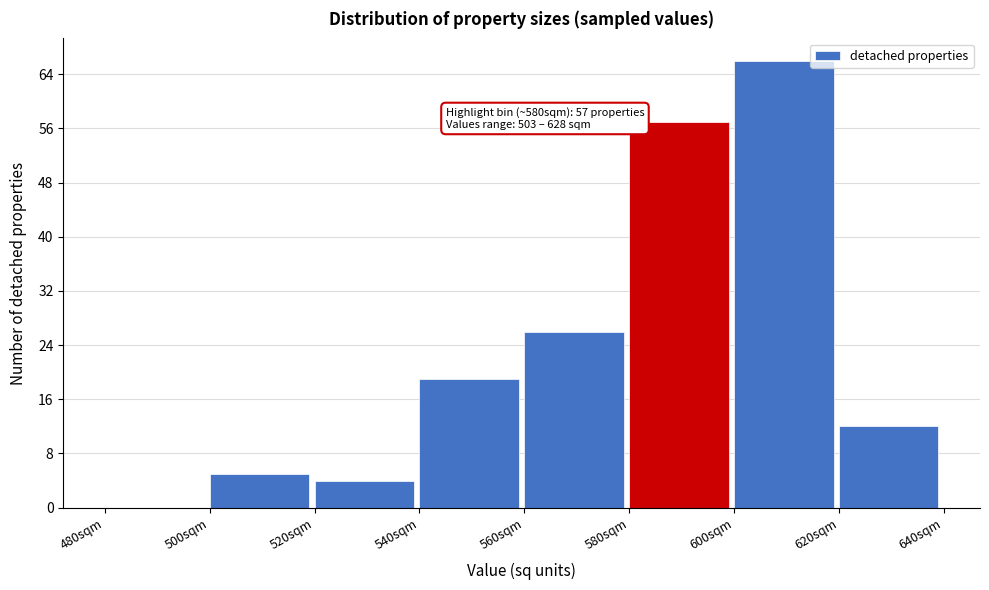

Over which range of the x-axis is the bar tallest?

600 to 620